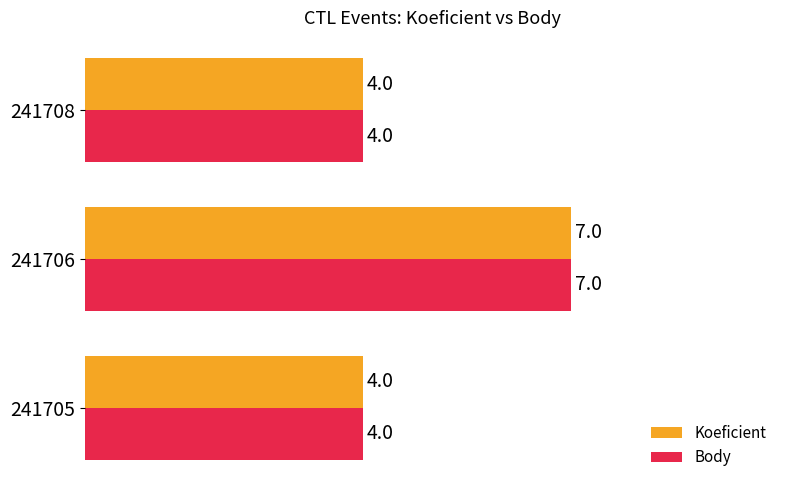

True or false: Koeficient has a value of 7 at 241706.

True